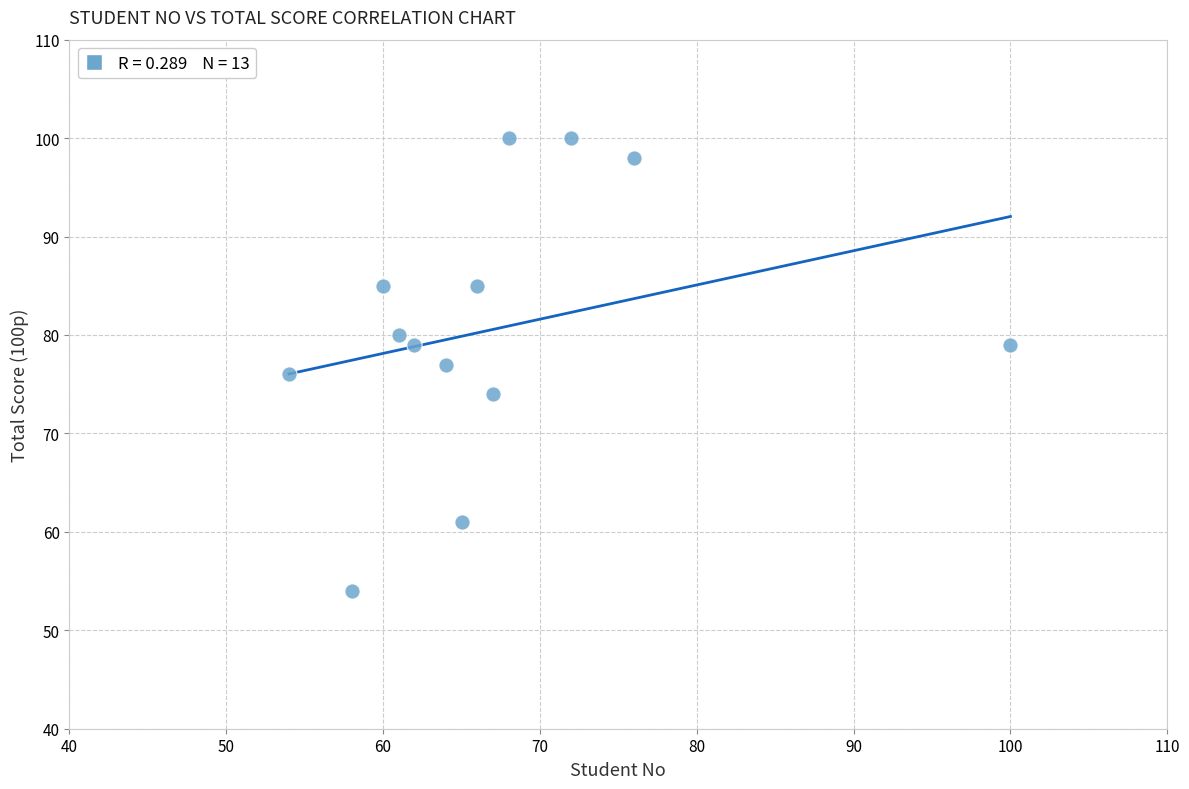

What is the range of X values (max minus min)?

46